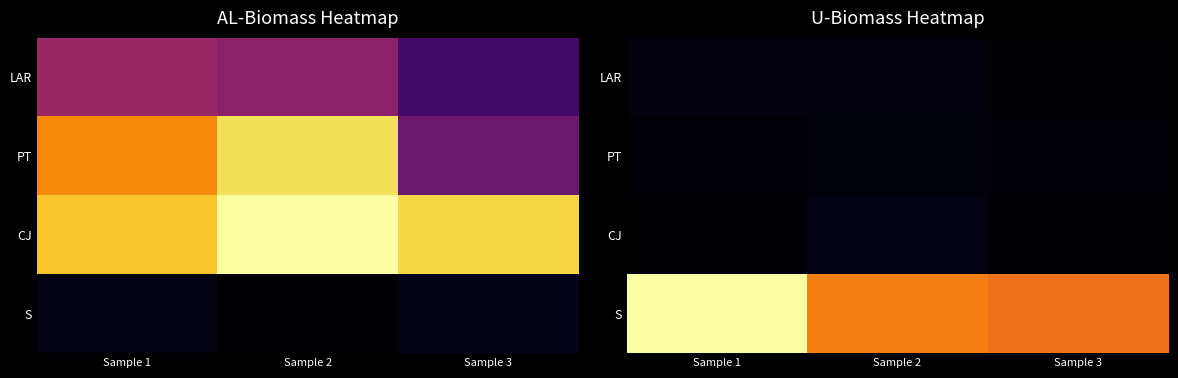

What is the difference between the S values at Sample 1 and Sample 2?

3.8